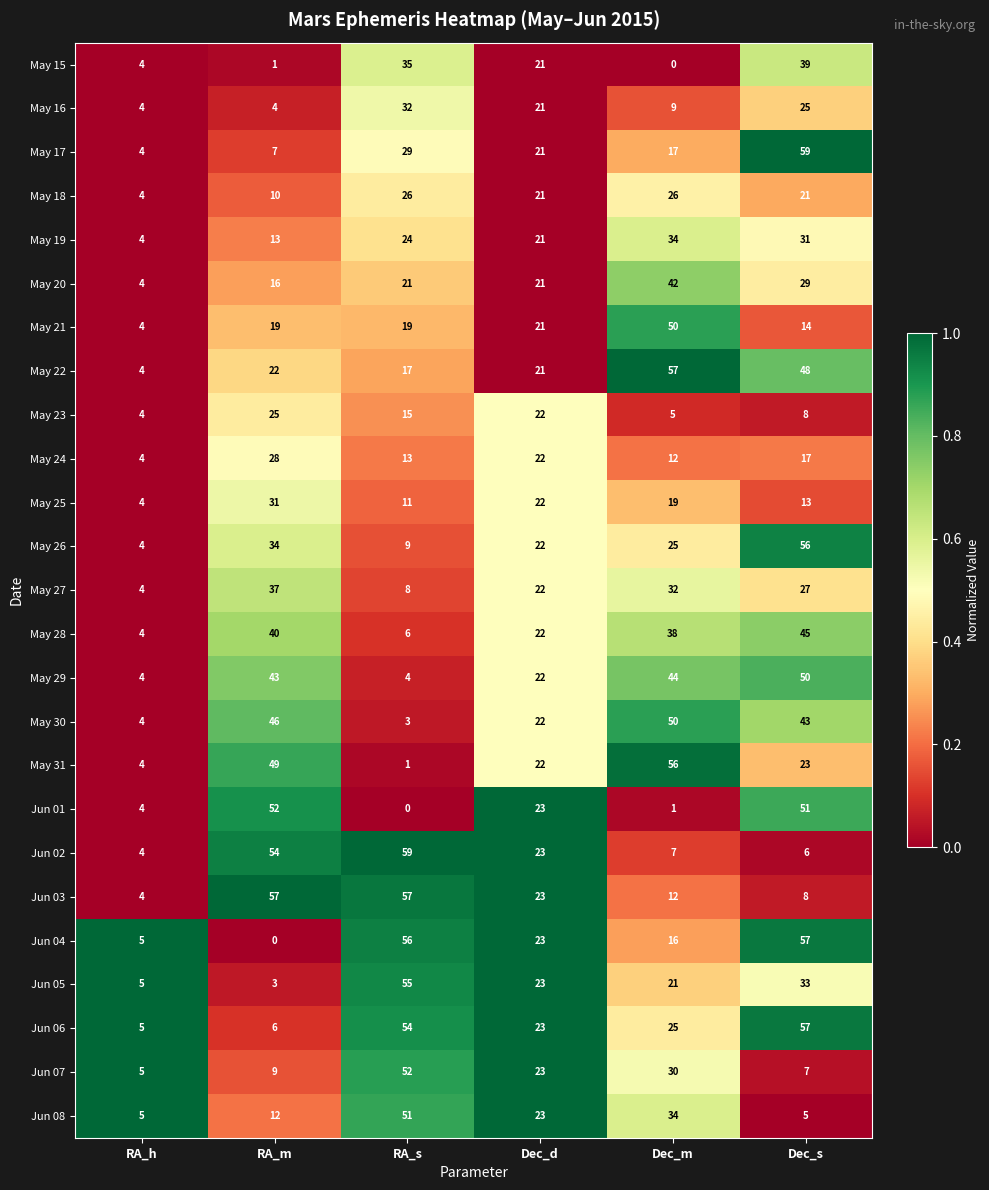

How many categories are shown in the chart?

6